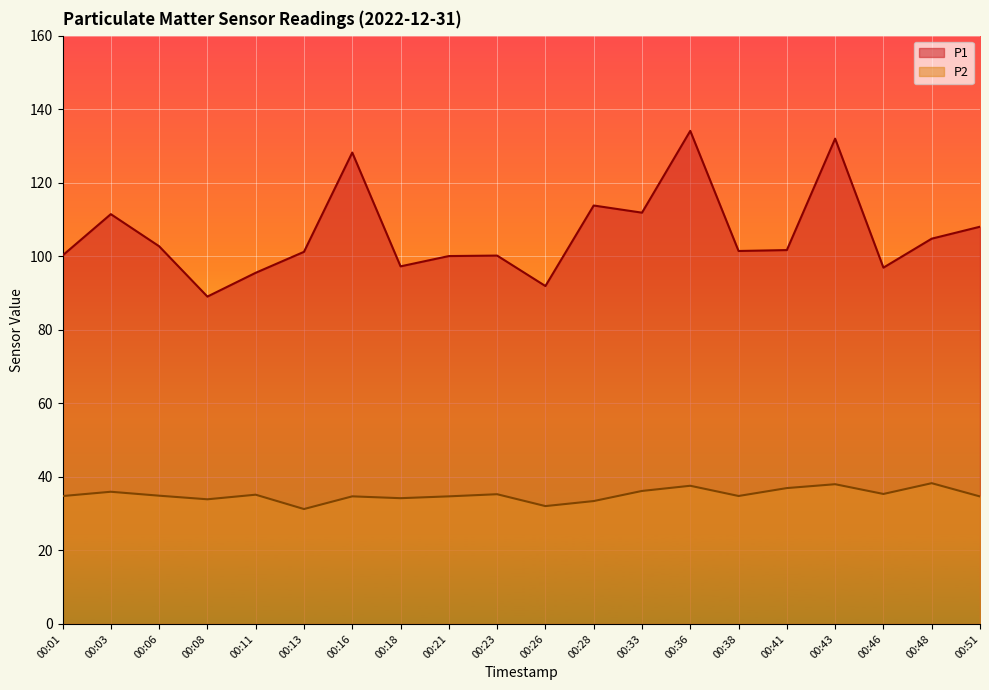

Which has a higher value, 00:03 or 00:11?

00:03